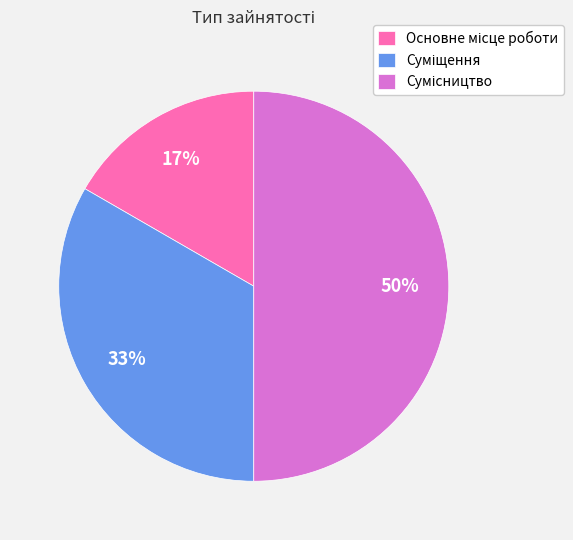

How many slices are in this pie chart?

3